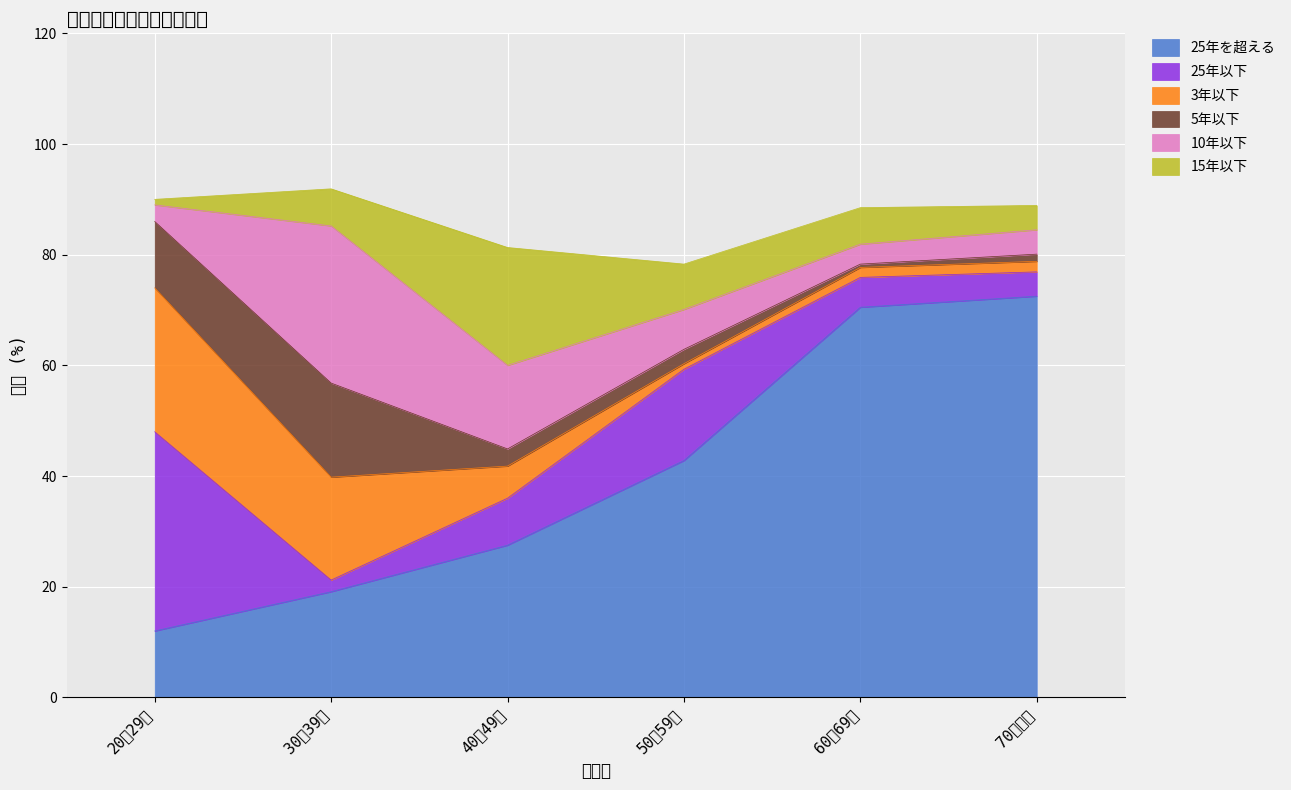

What is the greatest value displayed?

72.5